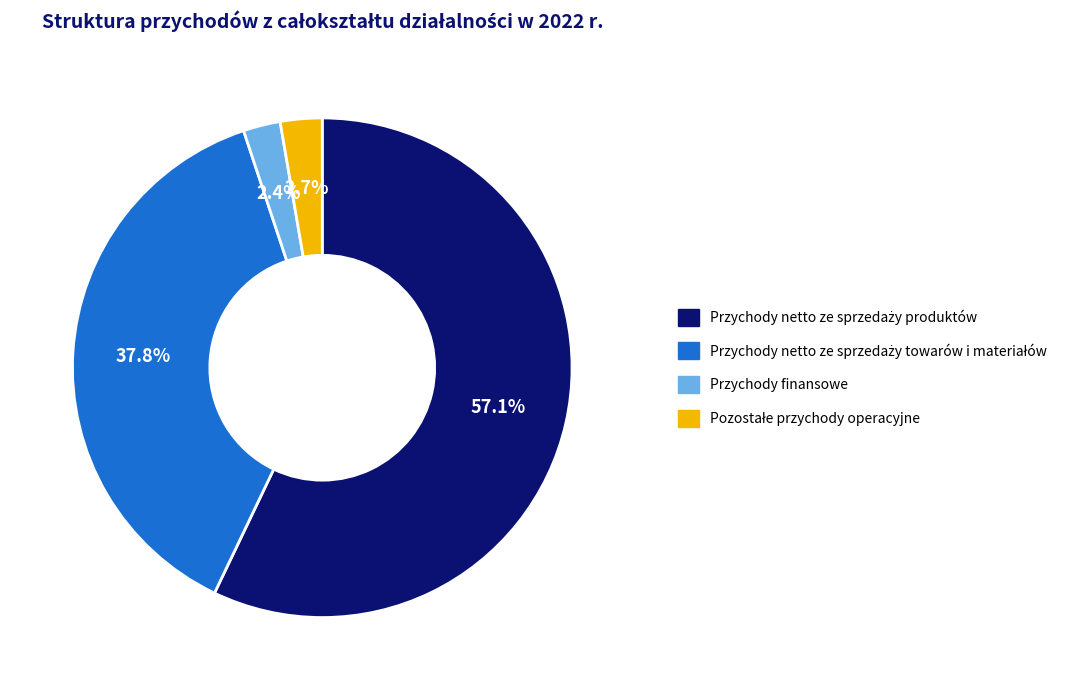

Is there a majority slice in this chart?

Yes